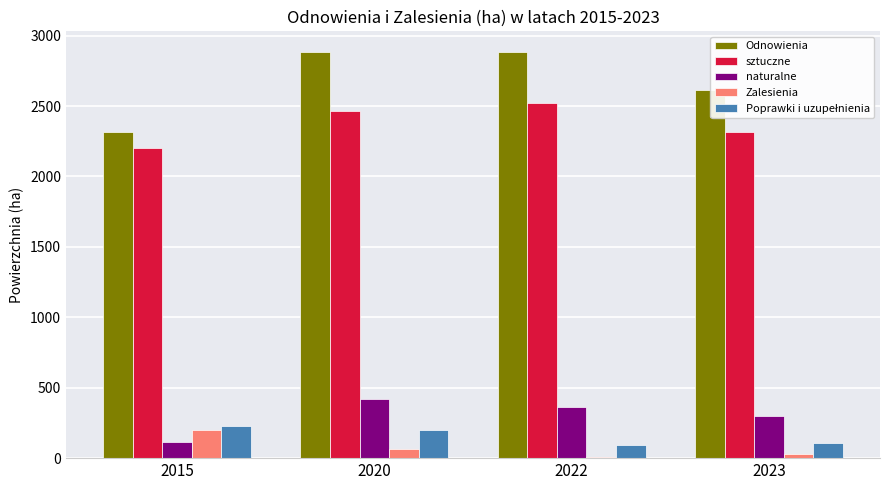

Which series has the largest total across all categories?

Odnowienia